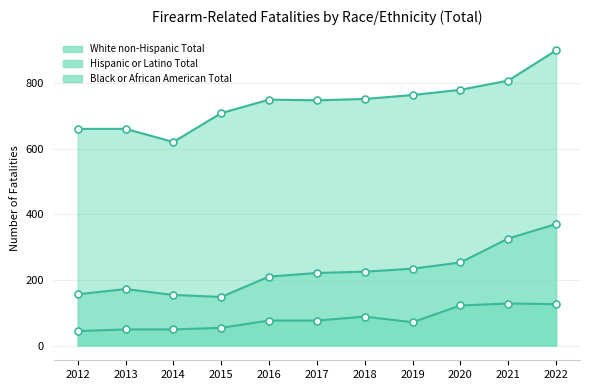

Which series has the largest total across all categories?

White non-Hispanic Total